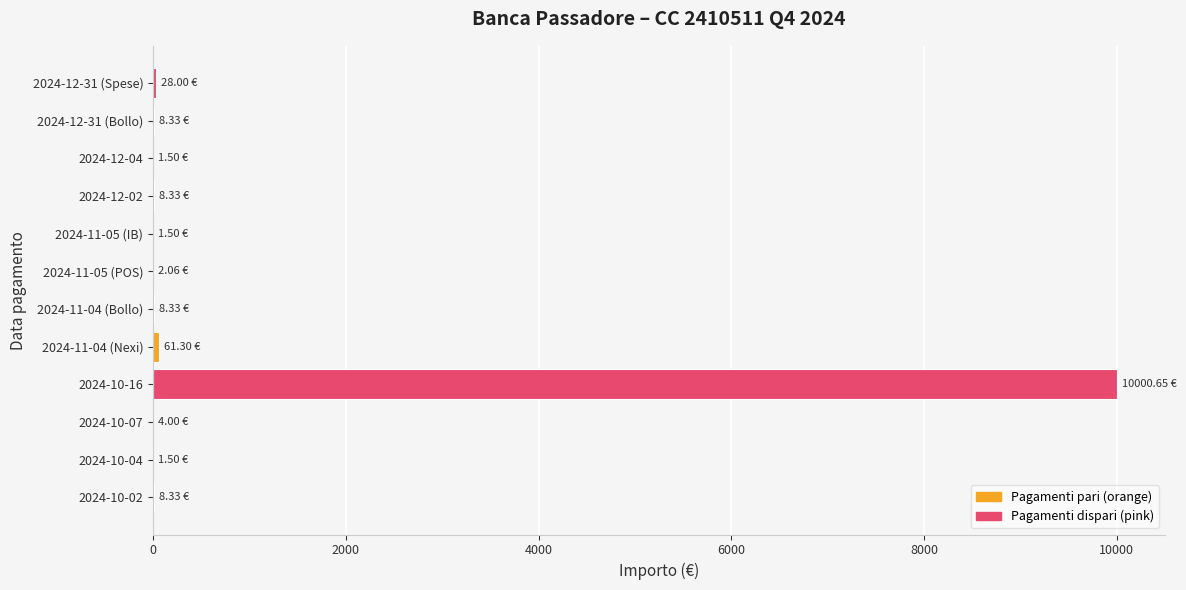

Does the chart contain stacked bars?

No